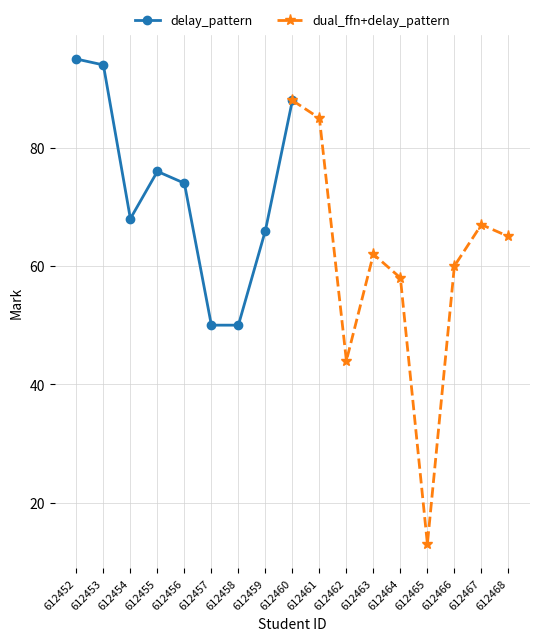

At which label is delay_pattern closest to 72?

612456